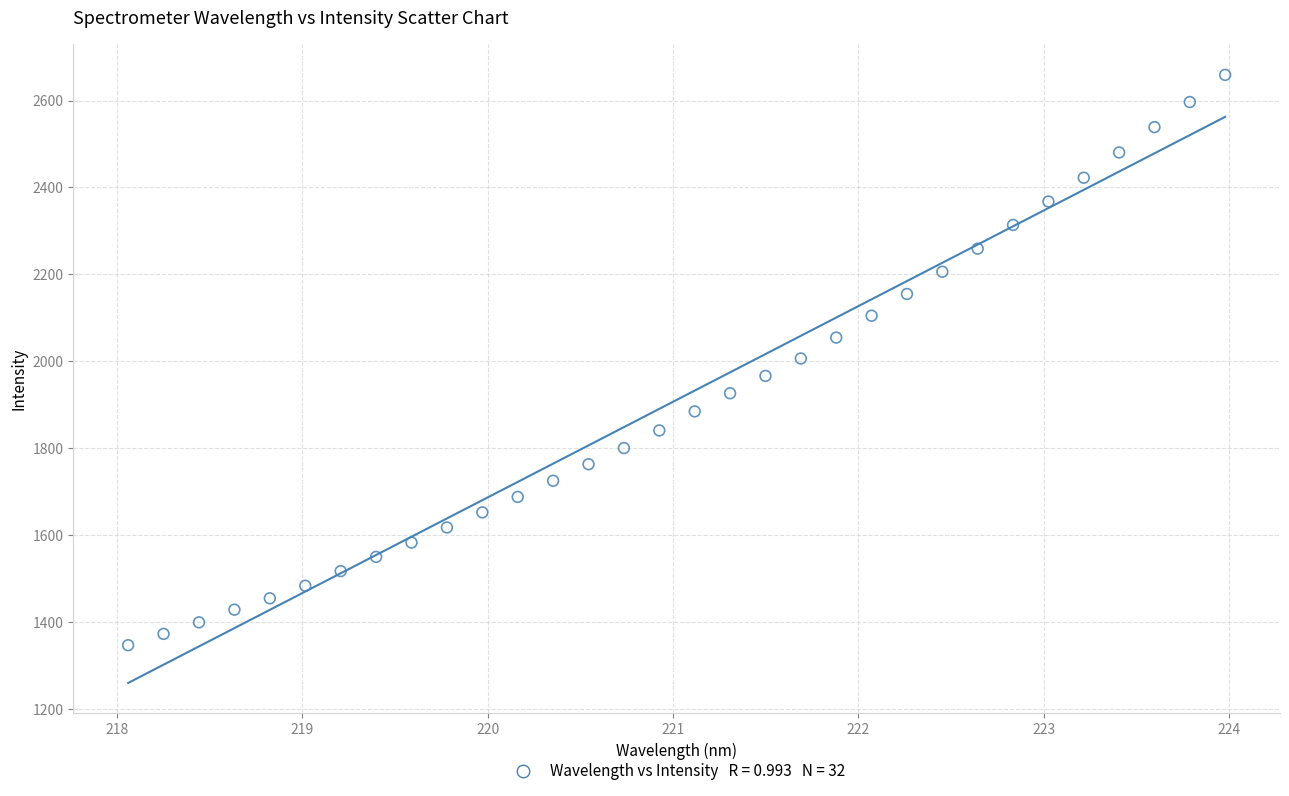

What is the range of X values (max minus min)?

5.9